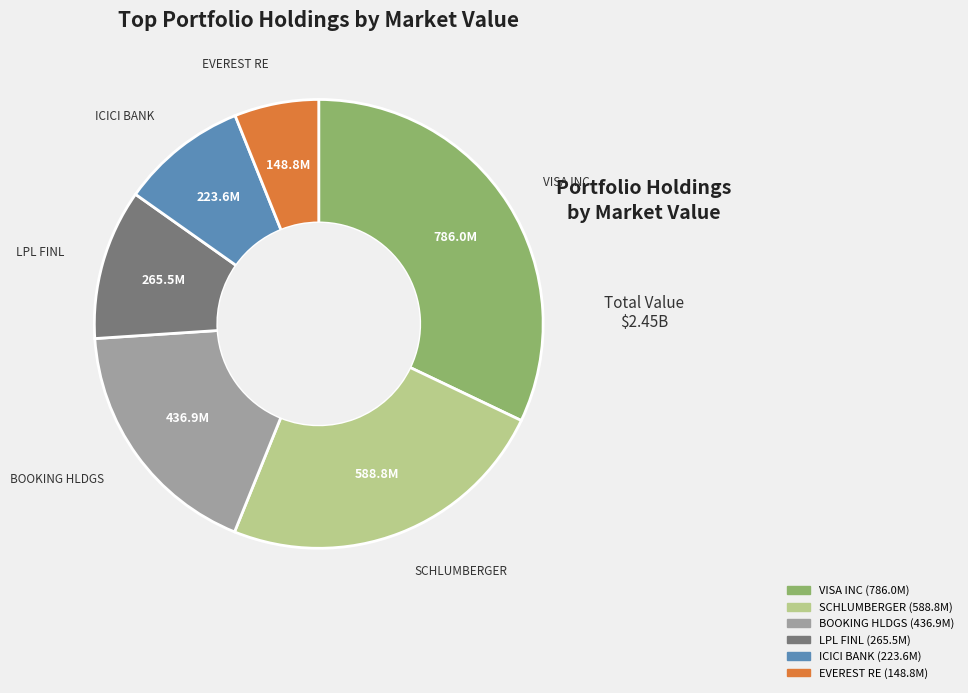

Is there a majority slice in this chart?

No